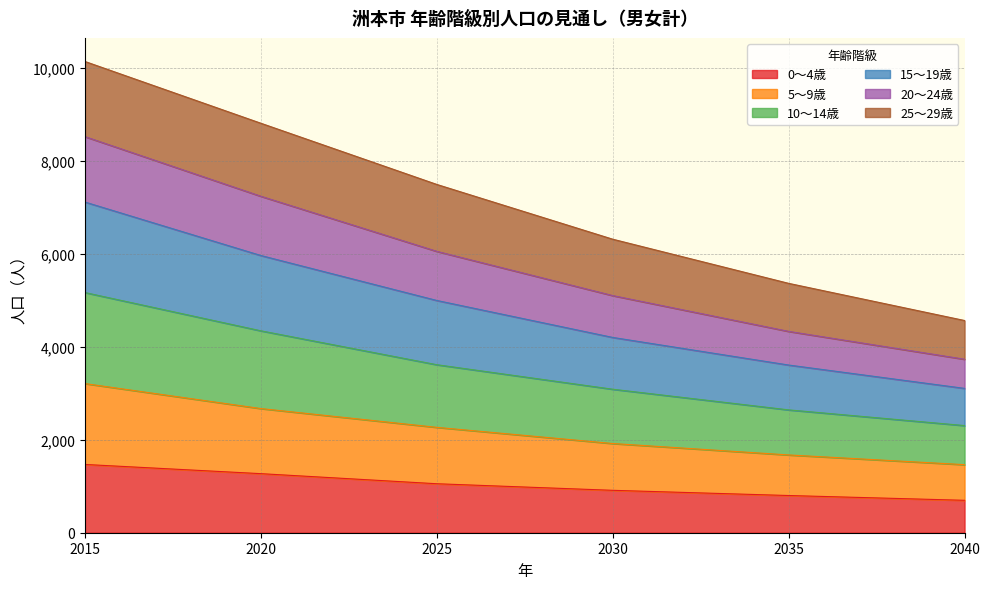

At how many categories does at least one series exceed 8682?

2